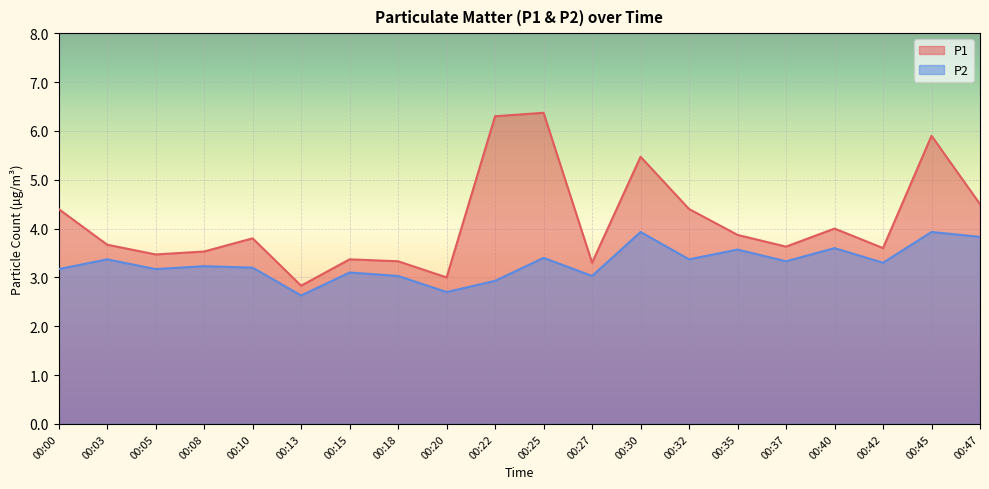

Rank the series by their average value, from lowest to highest.

P2, P1